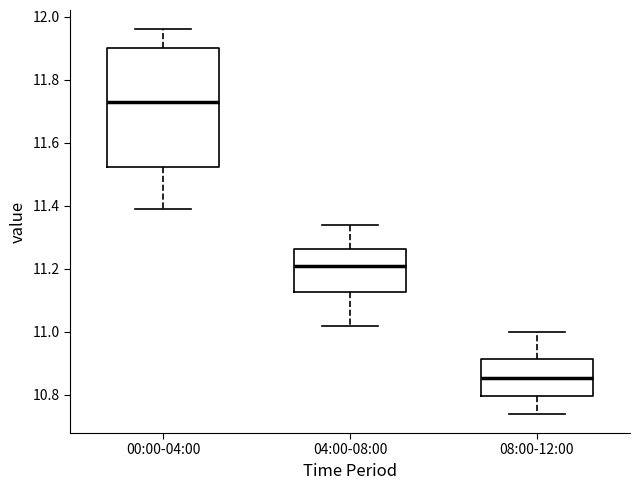

Which box has the lowest median line?

08:00-12:00